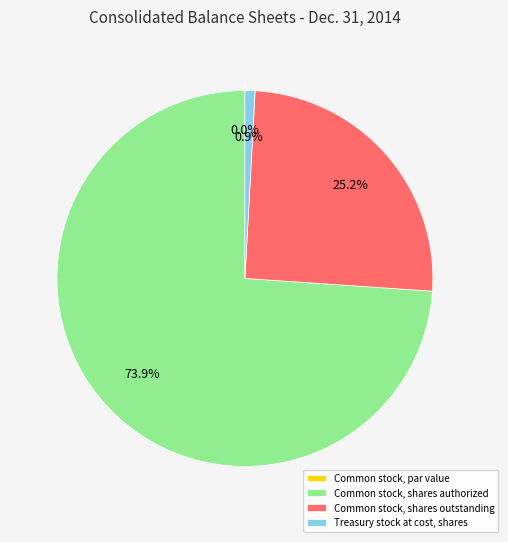

What is the smallest slice in the pie chart?

Common stock, par value